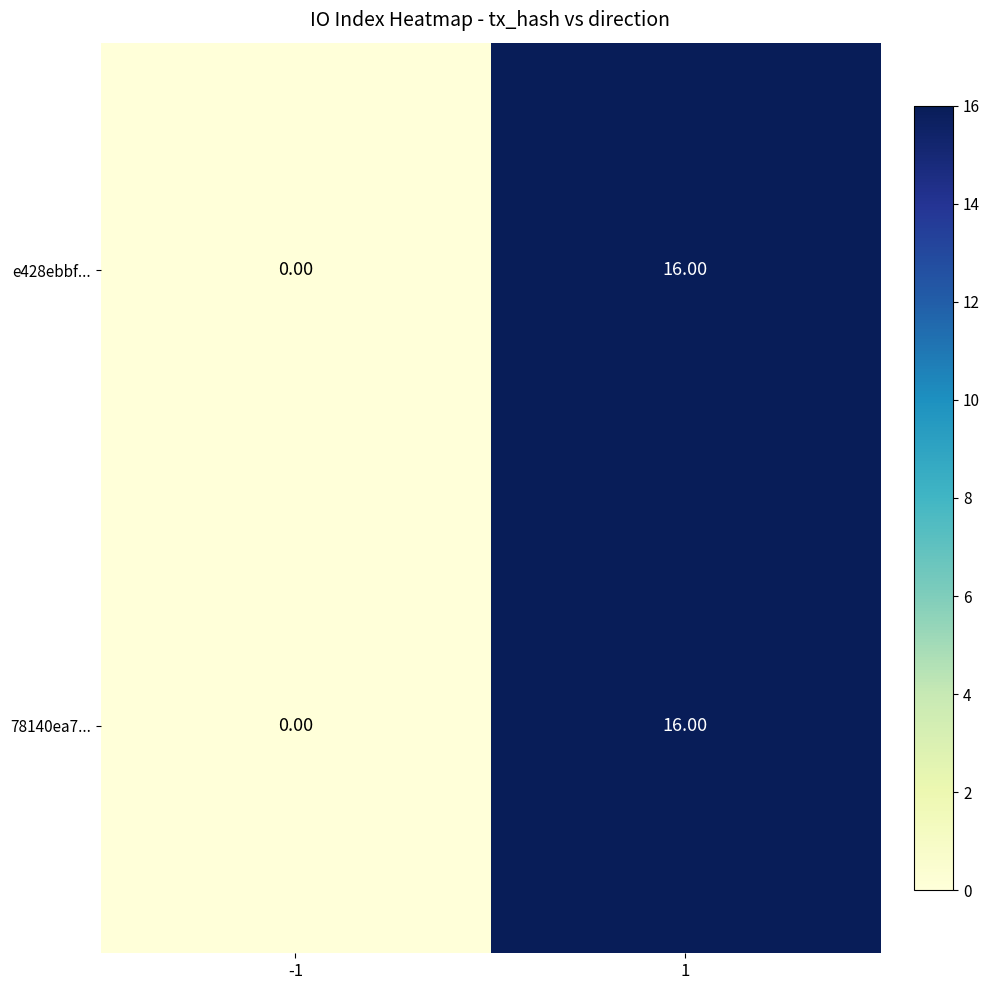

What is the total value across all series at 1?

32